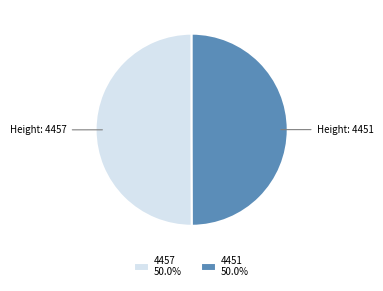

How many segments does this pie chart have?

2